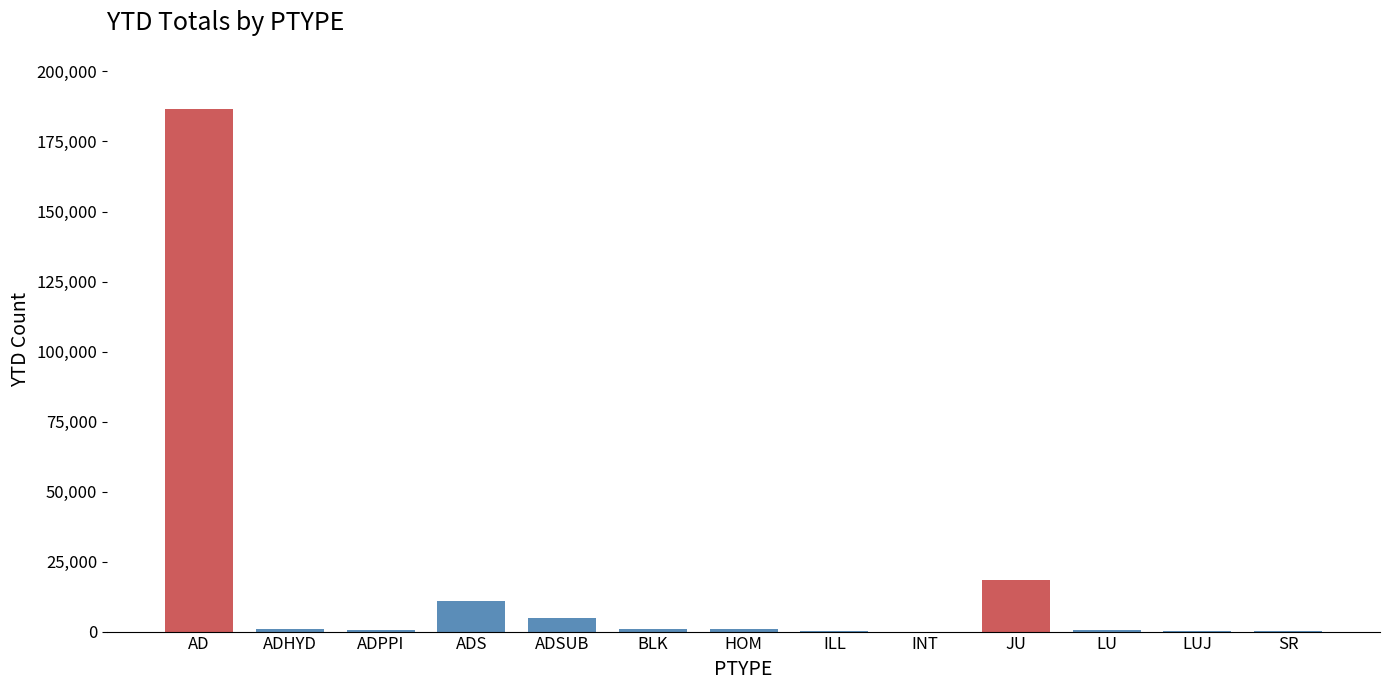

What is the greatest value displayed?

186485